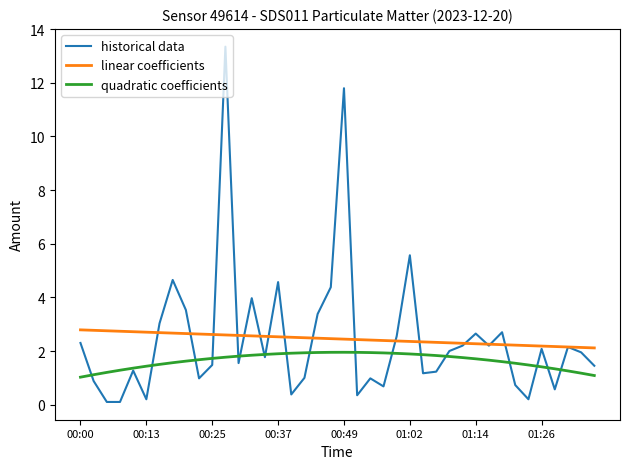

Rank the series by their maximum value, from highest to lowest.

historical data, linear coefficients, quadratic coefficients